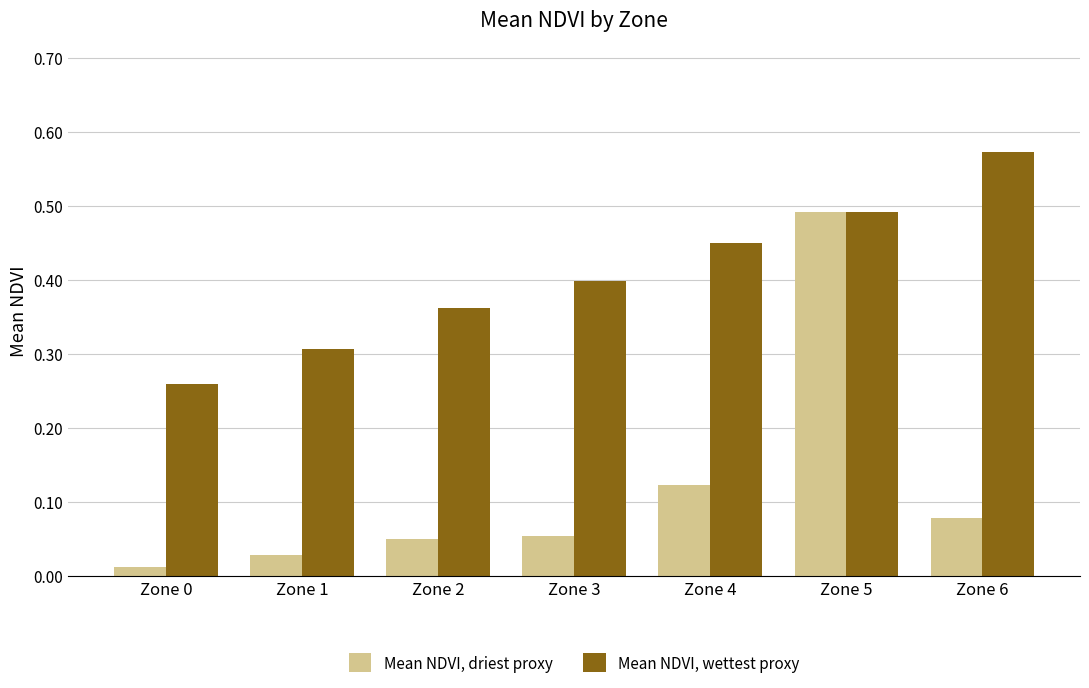

List the series in order of their overall mean, lowest first.

Mean NDVI, driest proxy, Mean NDVI, wettest proxy